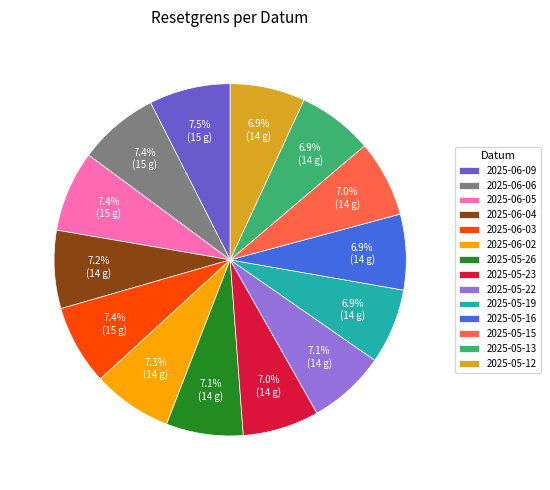

To the nearest percent, what is the average slice percentage?

7%